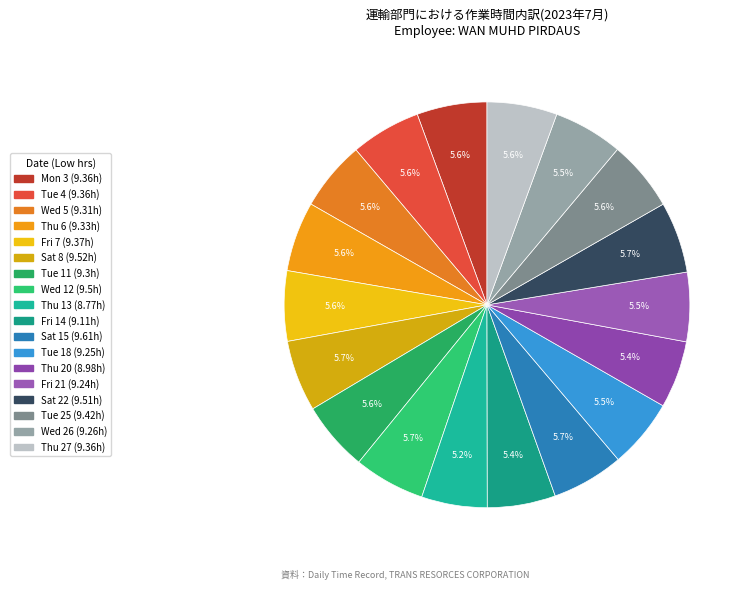

To the nearest percent, what percentage of the pie is Thu 6?

6%